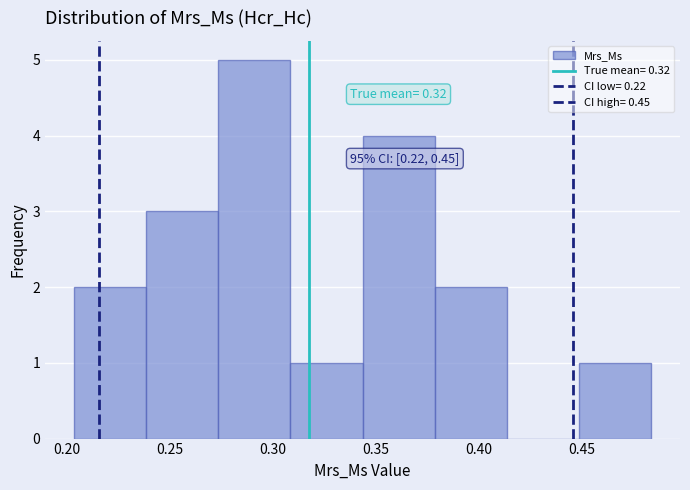

Over which range of the x-axis is the bar tallest?

0.275 to 0.310